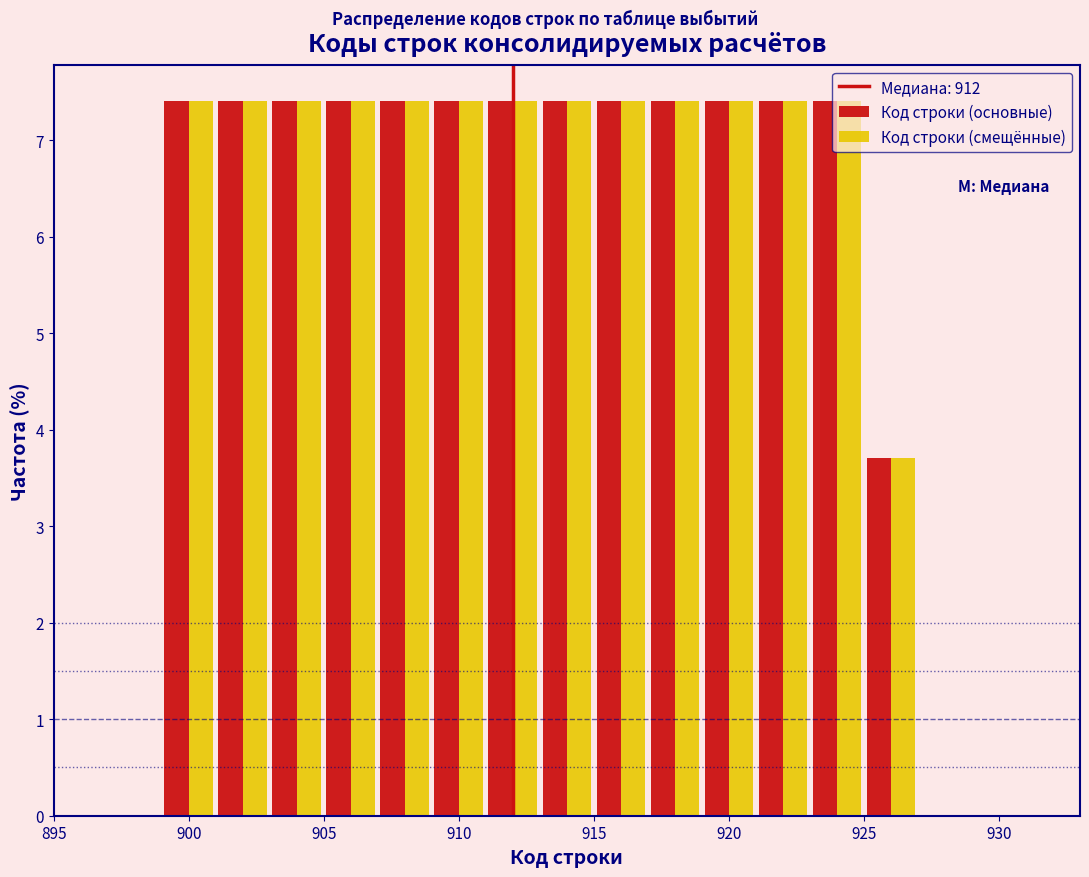

Reading left to right, transcribe this chart: for each range on the x-axis, give the height of each series' bar. The values are not printed on the chart, so give them approximately, as read against the axis.

895 to 897: Код строки (основные)=0	Код строки (смещённые)=0
897 to 899: Код строки (основные)=0	Код строки (смещённые)=0
899 to 901: Код строки (основные)=7.4	Код строки (смещённые)=7.4
901 to 903: Код строки (основные)=7.4	Код строки (смещённые)=7.4
903 to 905: Код строки (основные)=7.4	Код строки (смещённые)=7.4
905 to 907: Код строки (основные)=7.4	Код строки (смещённые)=7.4
907 to 909: Код строки (основные)=7.4	Код строки (смещённые)=7.4
909 to 911: Код строки (основные)=7.4	Код строки (смещённые)=7.4
911 to 913: Код строки (основные)=7.4	Код строки (смещённые)=7.4
913 to 915: Код строки (основные)=7.4	Код строки (смещённые)=7.4
915 to 917: Код строки (основные)=7.4	Код строки (смещённые)=7.4
917 to 919: Код строки (основные)=7.4	Код строки (смещённые)=7.4
919 to 921: Код строки (основные)=7.4	Код строки (смещённые)=7.4
921 to 923: Код строки (основные)=7.4	Код строки (смещённые)=7.4
923 to 925: Код строки (основные)=7.4	Код строки (смещённые)=7.4
925 to 927: Код строки (основные)=3.7	Код строки (смещённые)=3.7
927 to 929: Код строки (основные)=0	Код строки (смещённые)=0
929 to 931: Код строки (основные)=0	Код строки (смещённые)=0
931 to 933: Код строки (основные)=0	Код строки (смещённые)=0